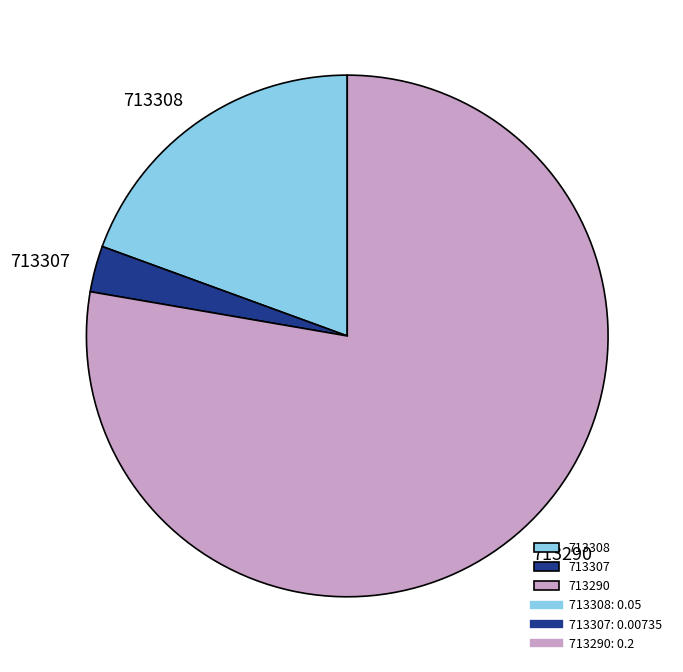

The 713307 slice represents 3% of the pie. True or false?

True